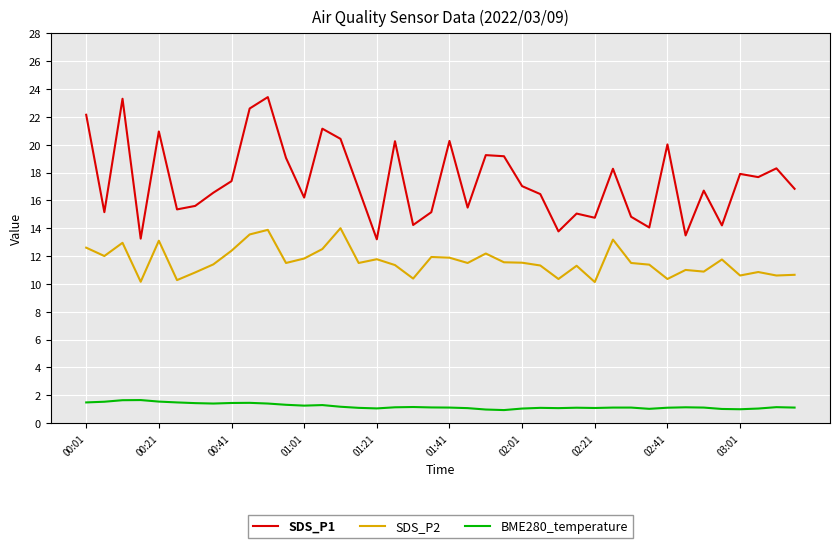

Rank the series by their average value, from highest to lowest.

SDS_P1, SDS_P2, BME280_temperature